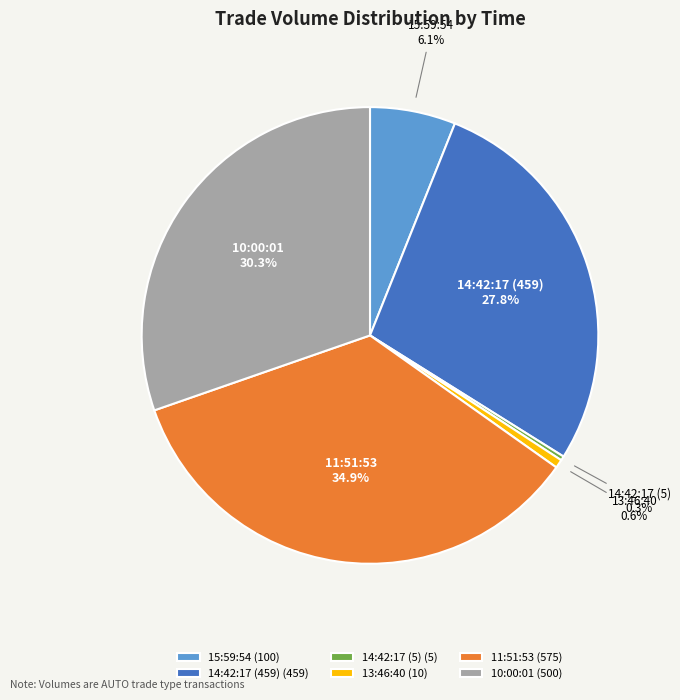

What percentage is the 11:51:53 slice, to the nearest percent?

35%